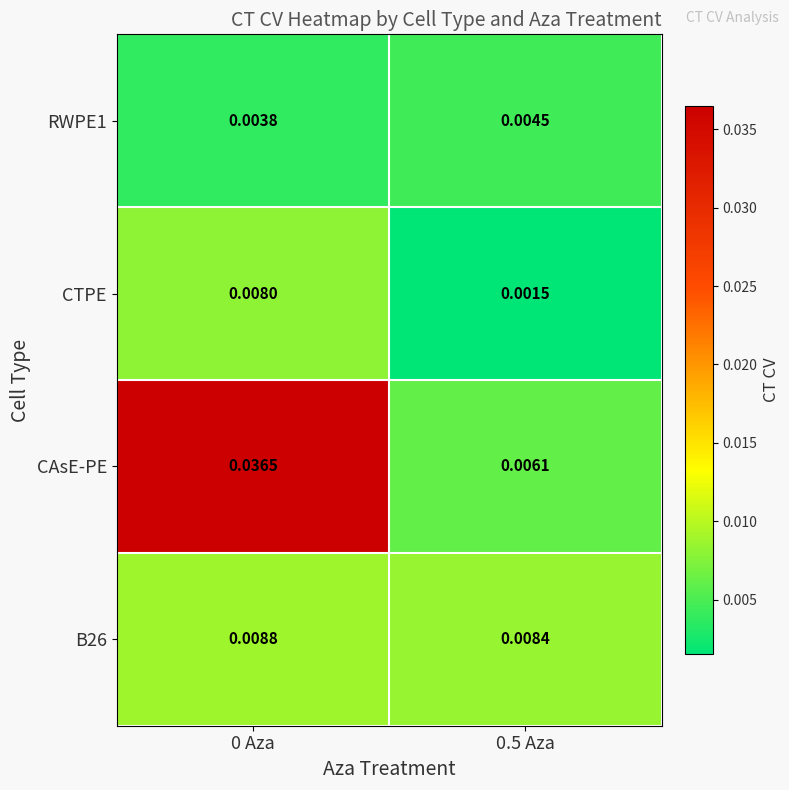

Which series has the largest total across all categories?

CAsE-PE